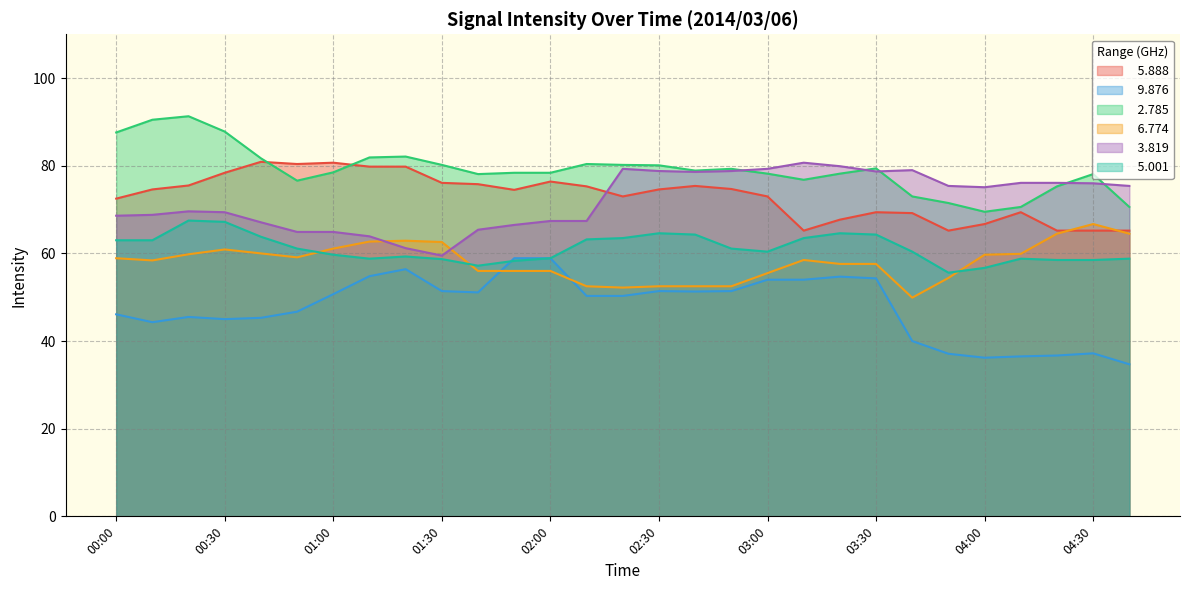

True or false:   9.876 and   5.888 intersect in this chart.

False